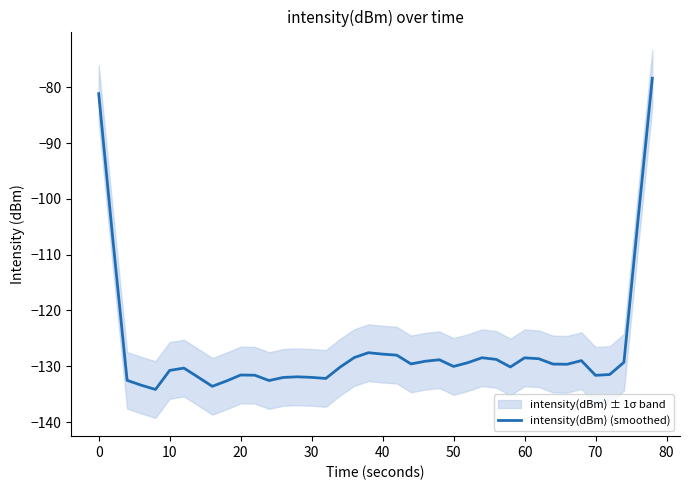

The intensity(dBm) (smoothed) series shows -132.0 at 30. True or false?

True